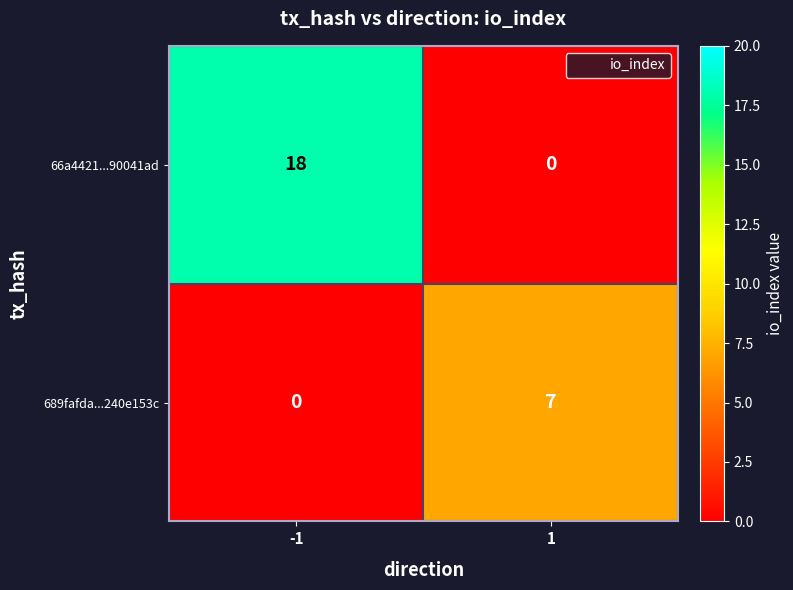

What is the spread (max minus min) of values at -1?

18